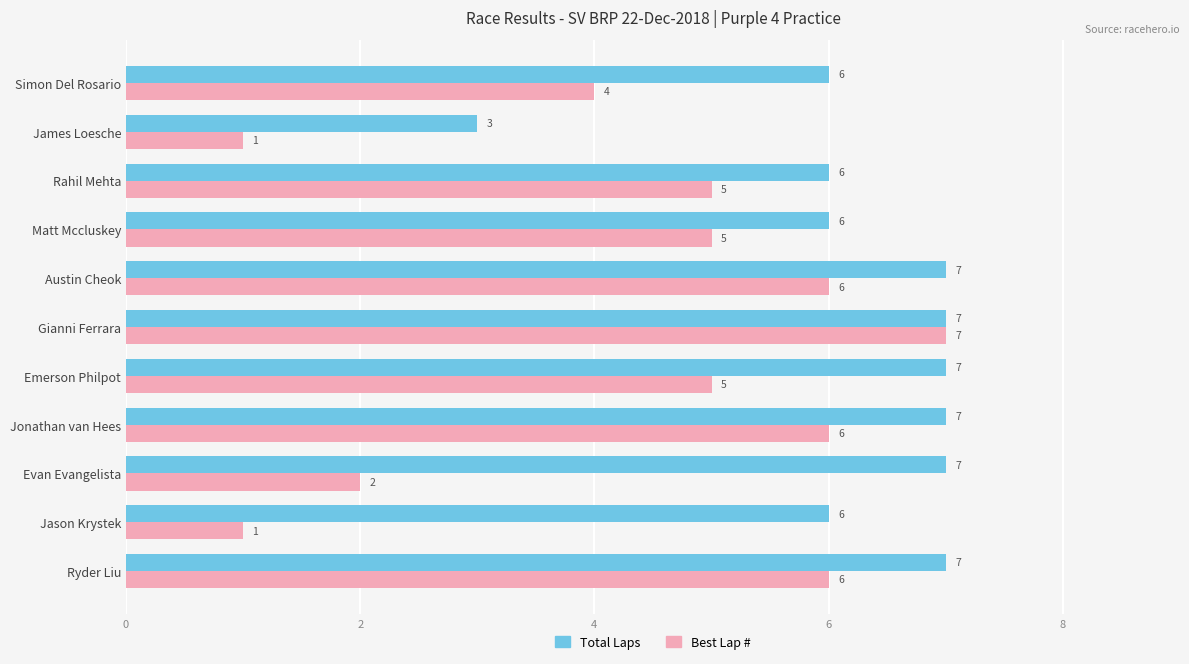

What is the highest value of the Best Lap # series?

7